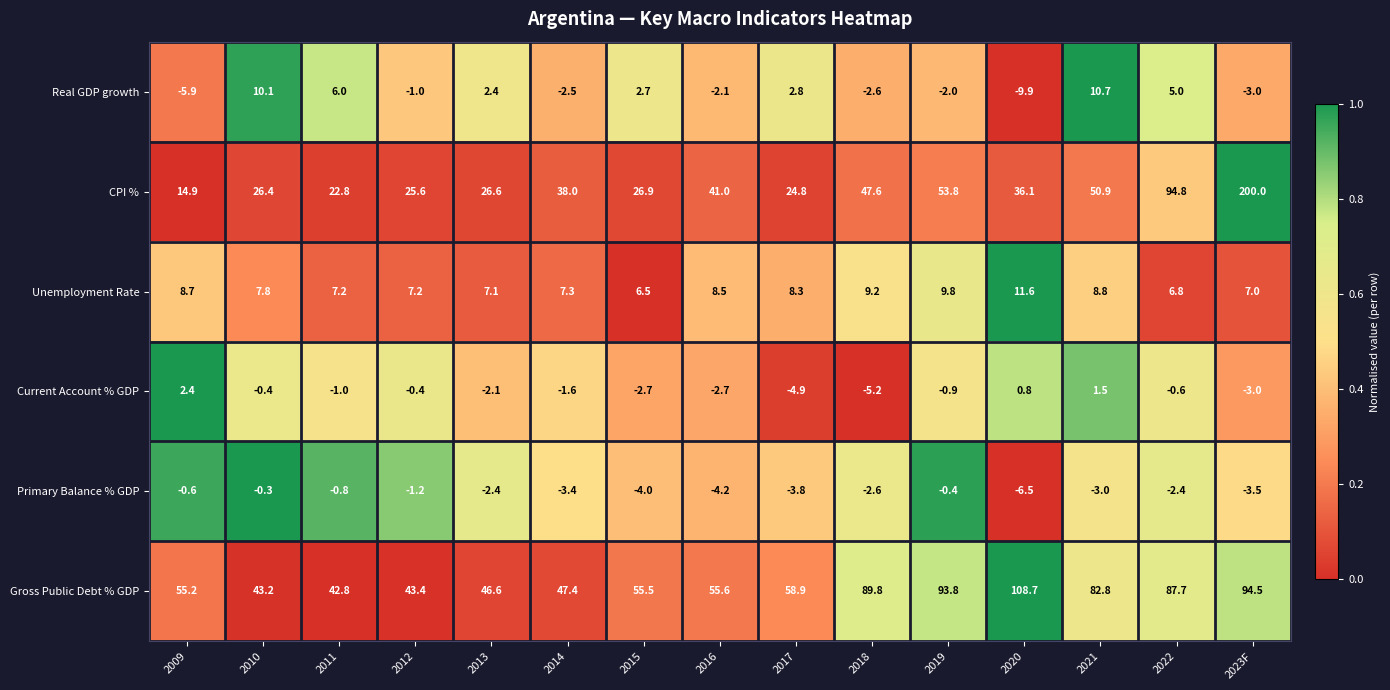

At how many categories does at least one series exceed 0?

15